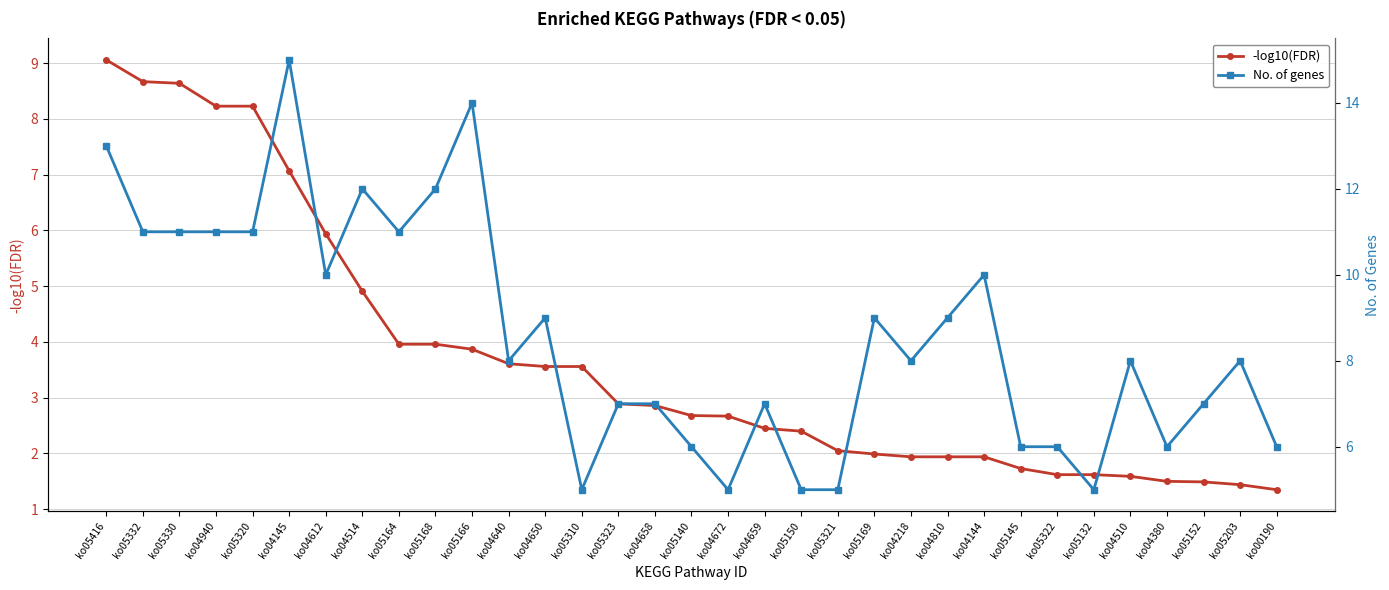

True or false: No. of genes has a value of 14.7 at ko04650.

False